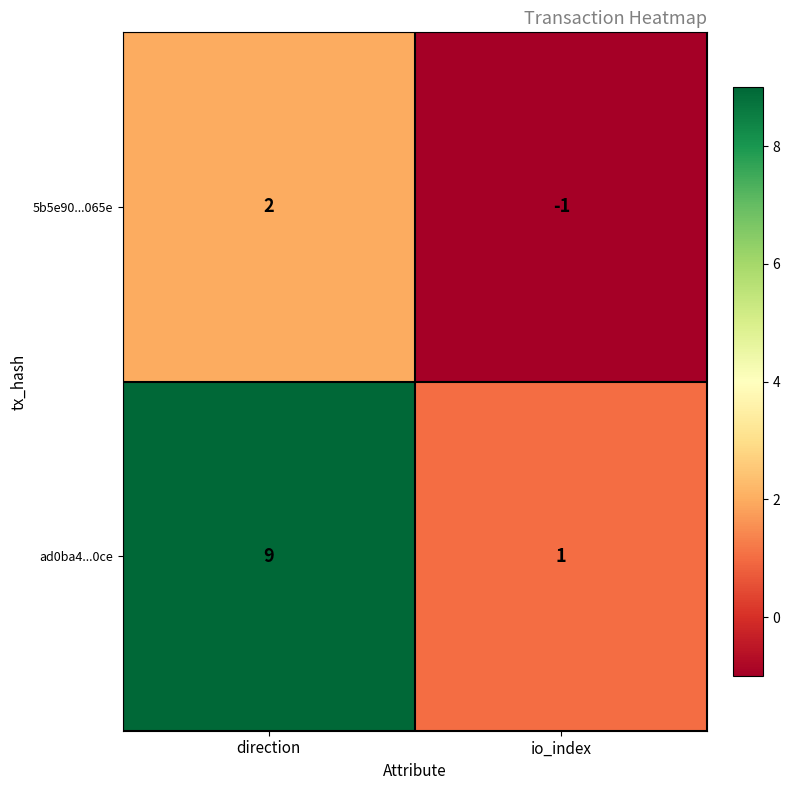

At which category is the sum across all series the highest?

direction